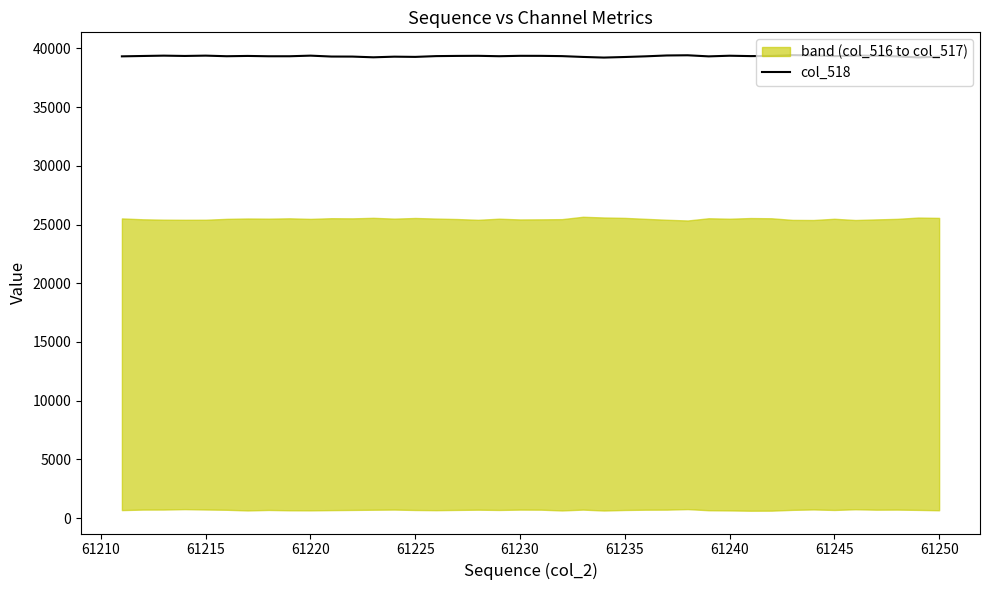

How many interior local valleys (lower than both neighbors) does the data have?

11